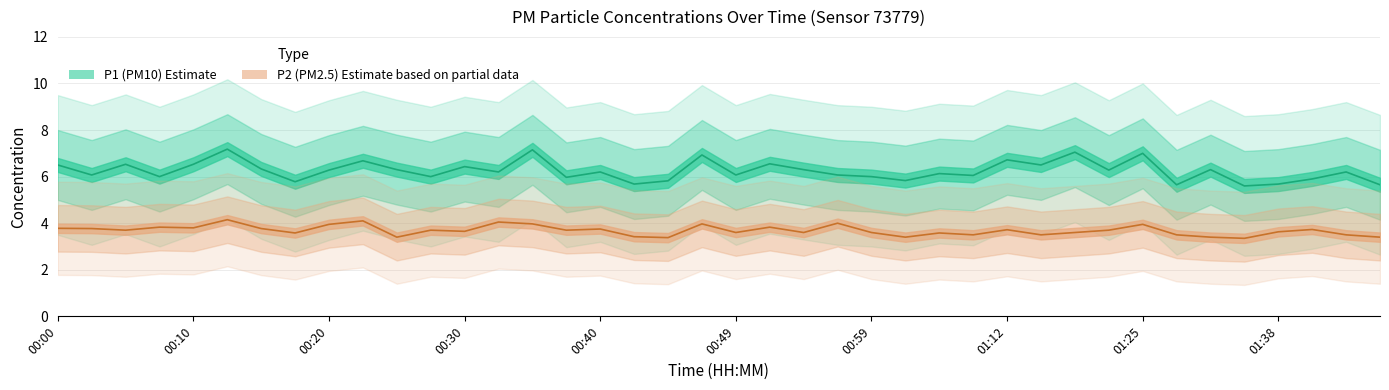

Where is the first local maximum for P2?

00:08